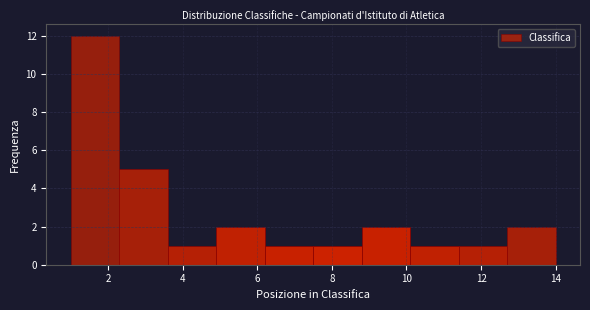

Which range on the x-axis has the tallest bar?

1.0 to 2.3